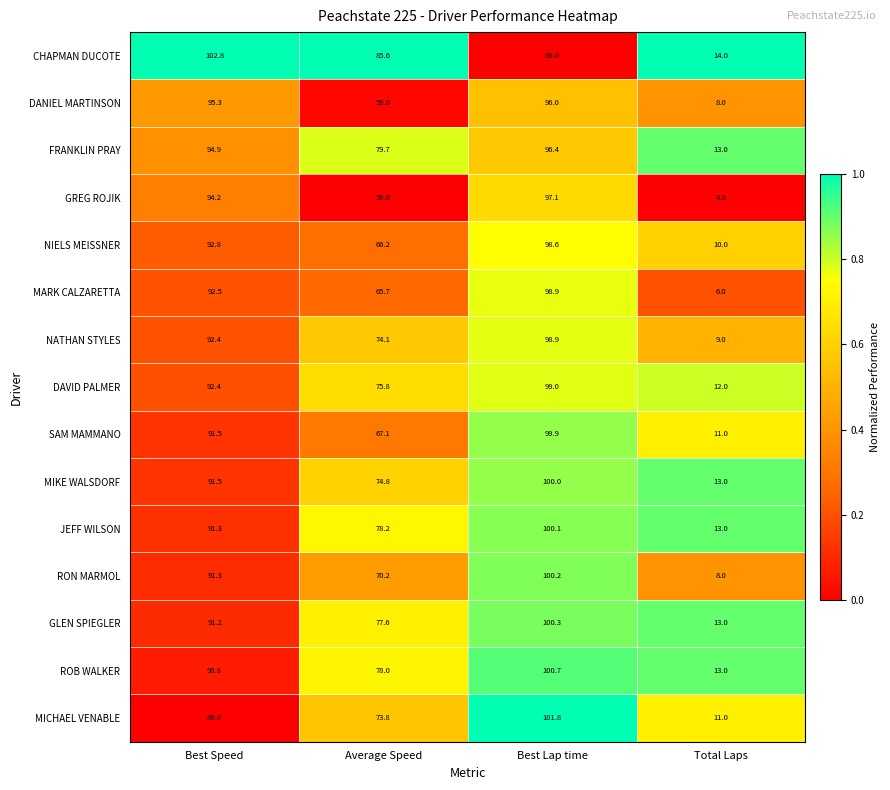

What is the average value of the MARK CALZARETTA series?

65.8